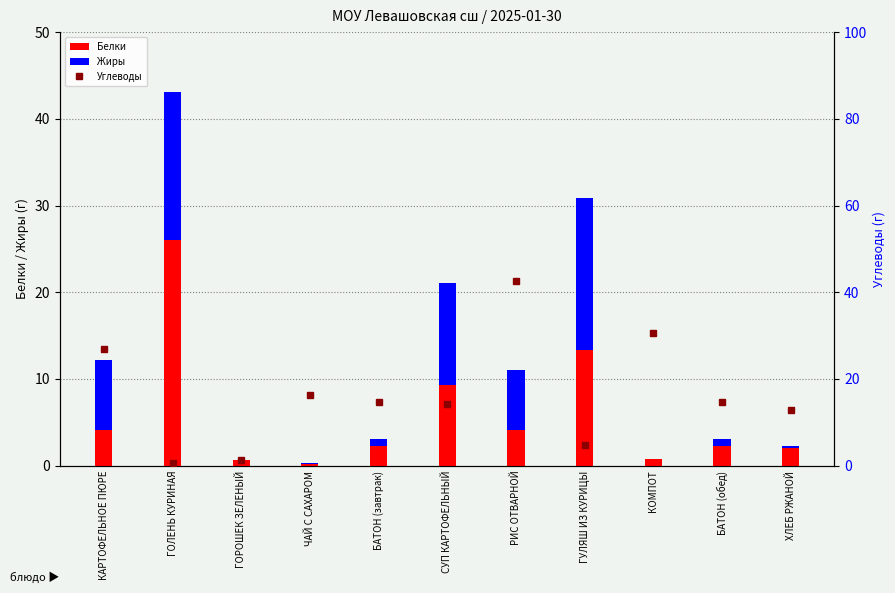

How many groups of bars are there?

11